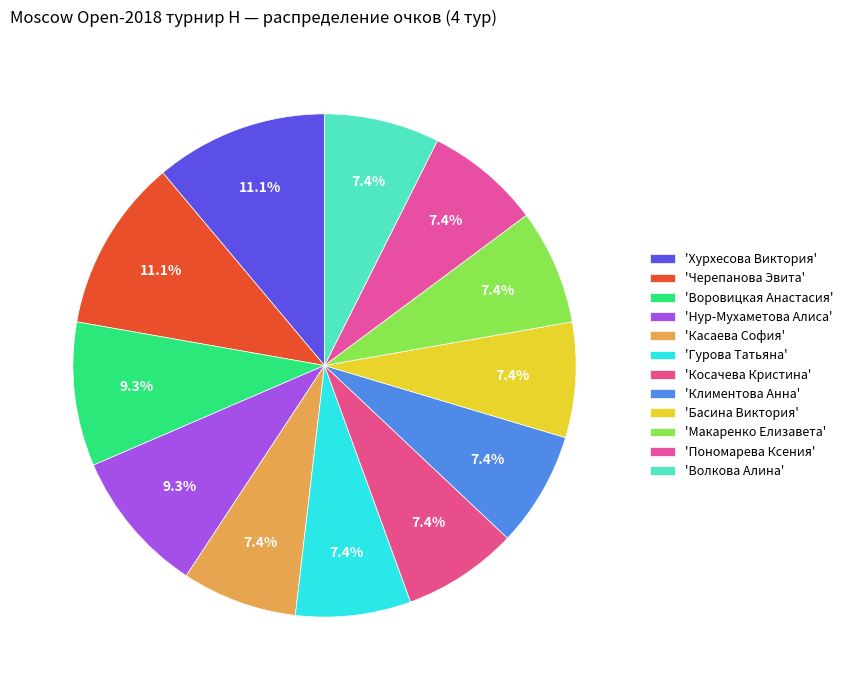

How many segments does this pie chart have?

12